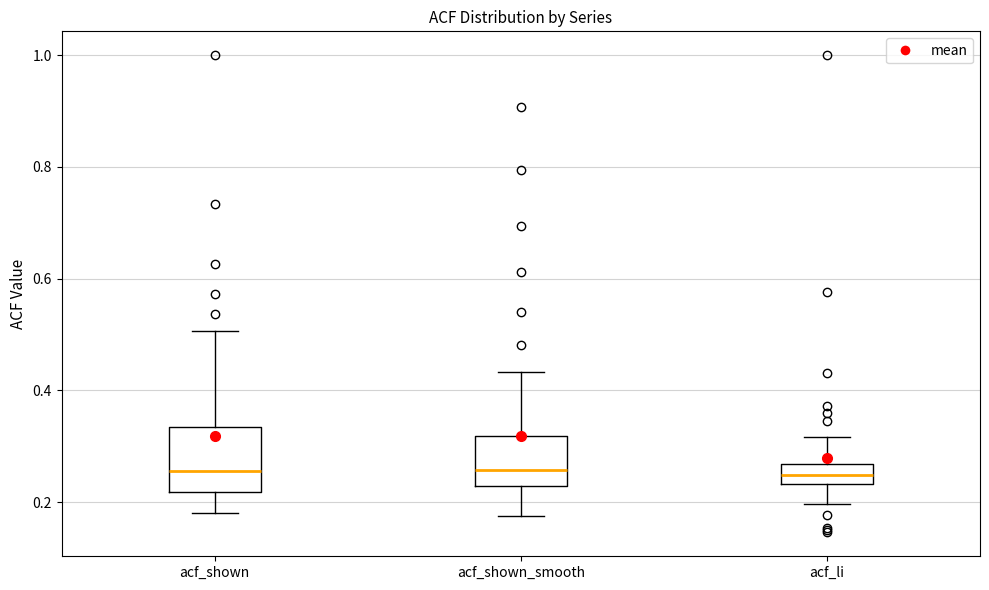

Reading left to right, transcribe this box plot: for each box, give where its median line is, the range the box spans, and where its two whiskers end, as read against the y-axis. The values are not printed on the chart, so give them approximately, as read against the axis.

acf_shown: median 0.26, box 0.22 to 0.34, whiskers 0.18 to 0.50
acf_shown_smooth: median 0.26, box 0.22 to 0.32, whiskers 0.18 to 0.44
acf_li: median 0.24 (inside the box), box 0.24 to 0.26, whiskers 0.20 to 0.32